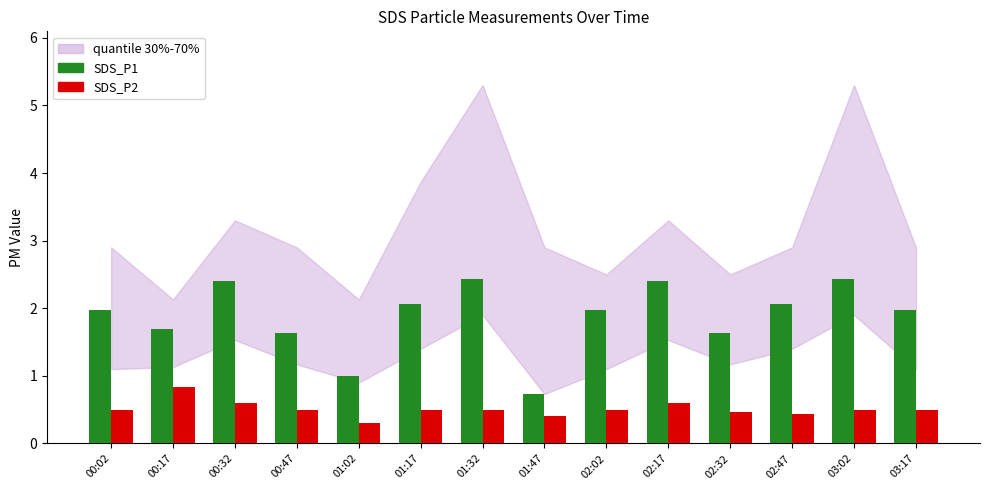

Is the value of SDS_P2 at 01:47 greater than the value of SDS_P1 at 02:47?

No